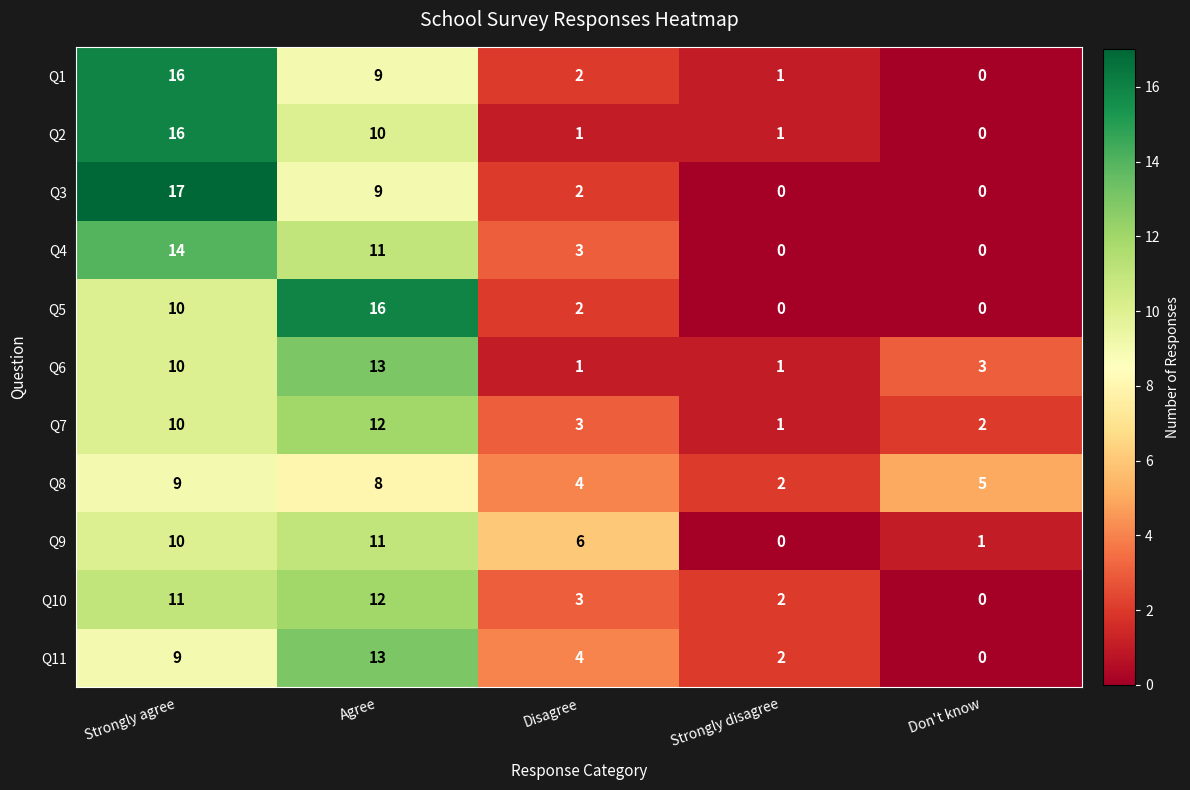

The Q3 series shows 4 at Disagree. True or false?

False